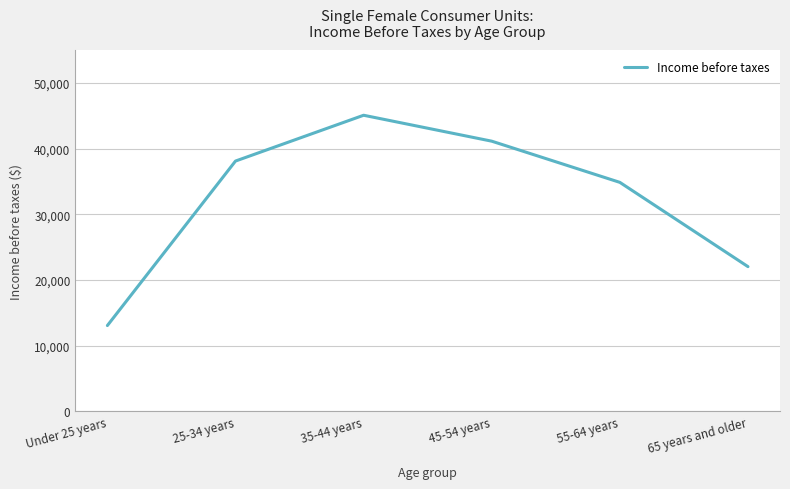

Count the number of categories in the chart.

6